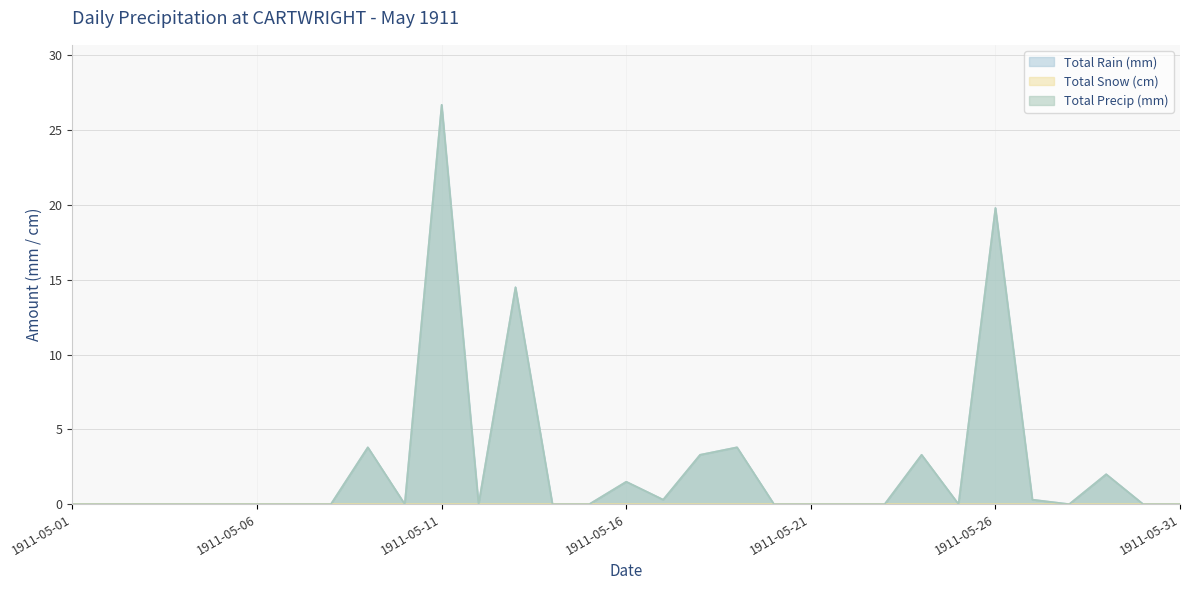

True or false: Total Precip (mm) and Total Rain (mm) cross at least once.

False